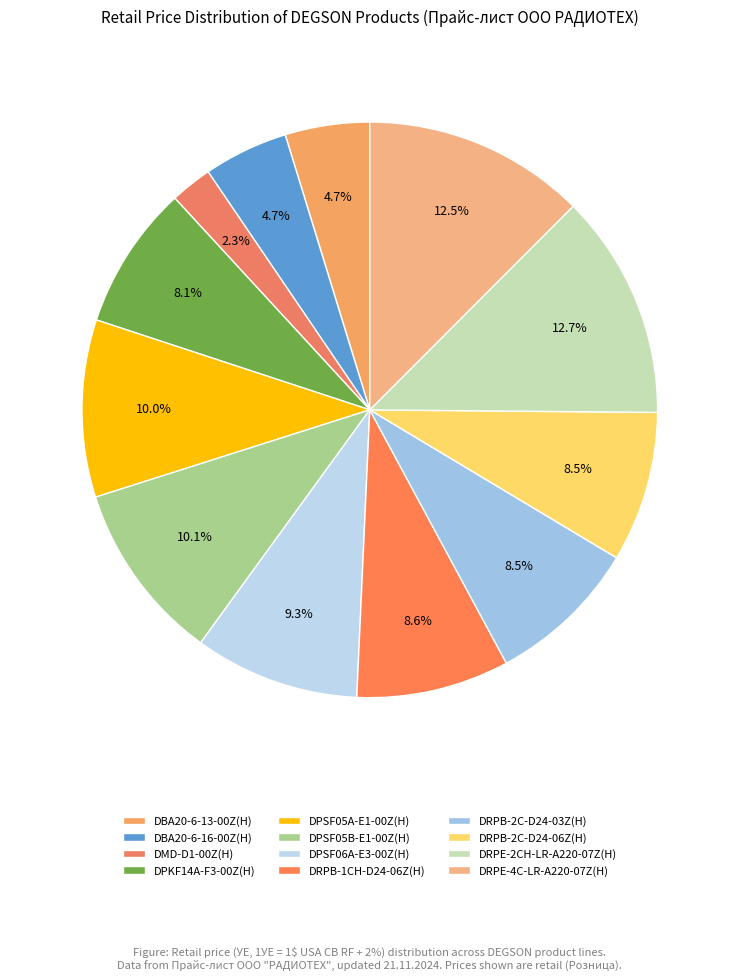

Count the number of slices in the pie.

12